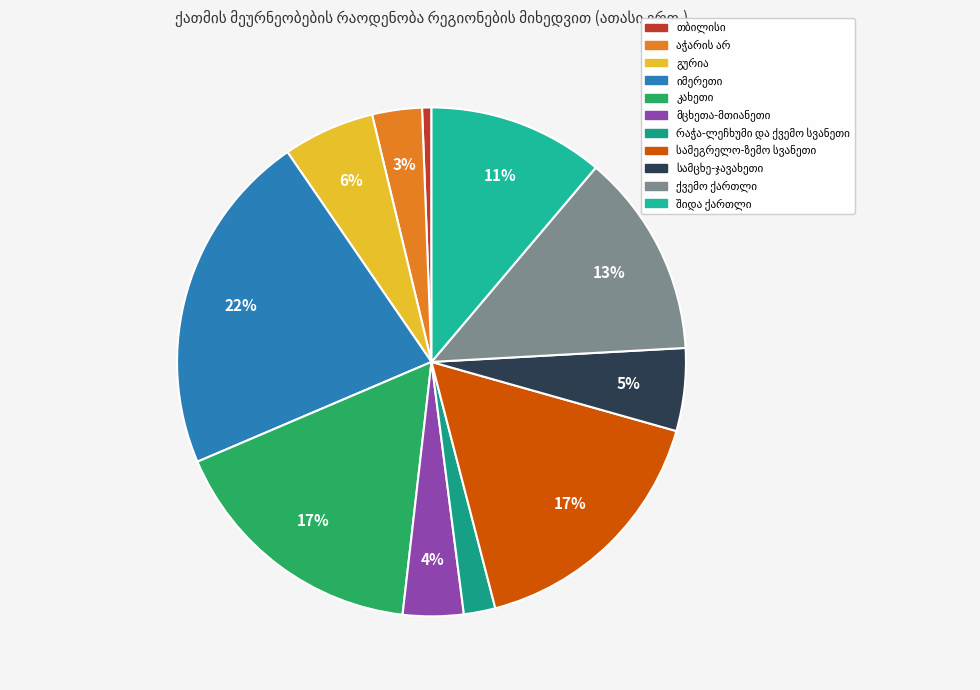

How many segments does this pie chart have?

11